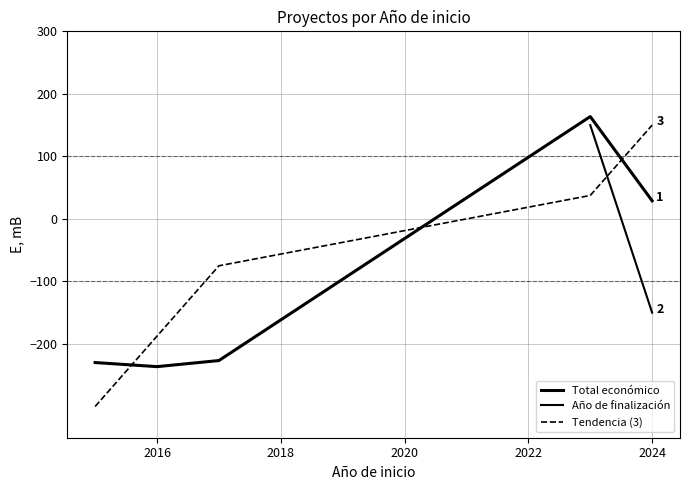

Is this an area chart (filled region under the line)?

No